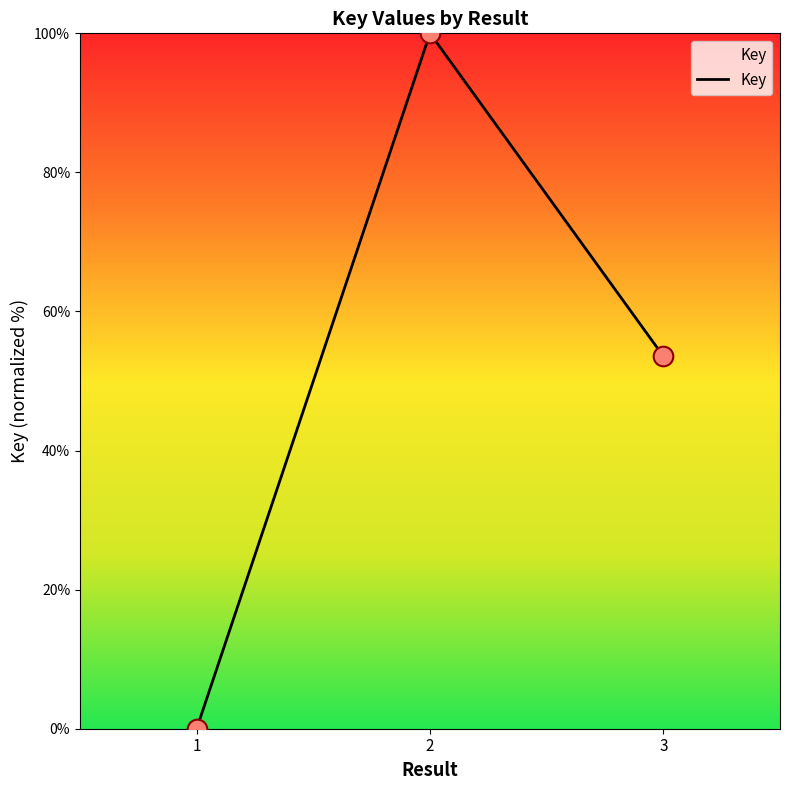

Which has a higher value, 2 or 3?

2